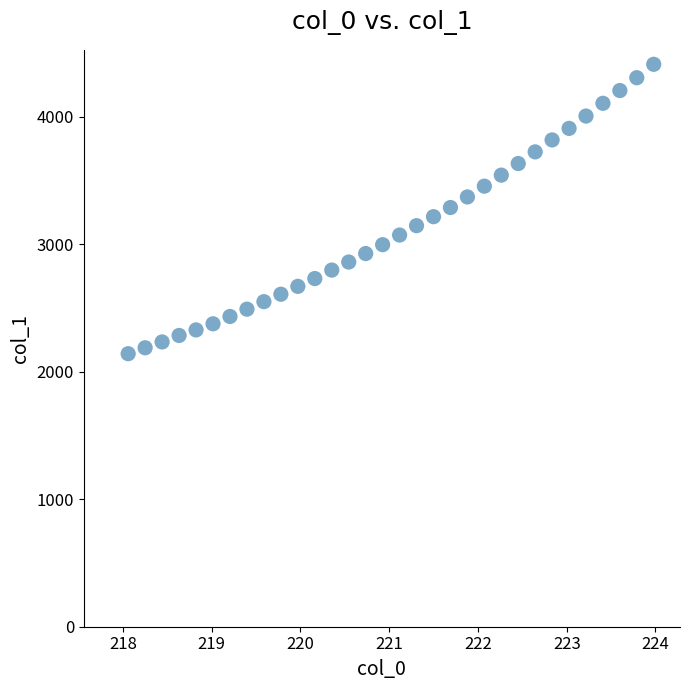

What is the range of Y values (max minus min)?

2269.0